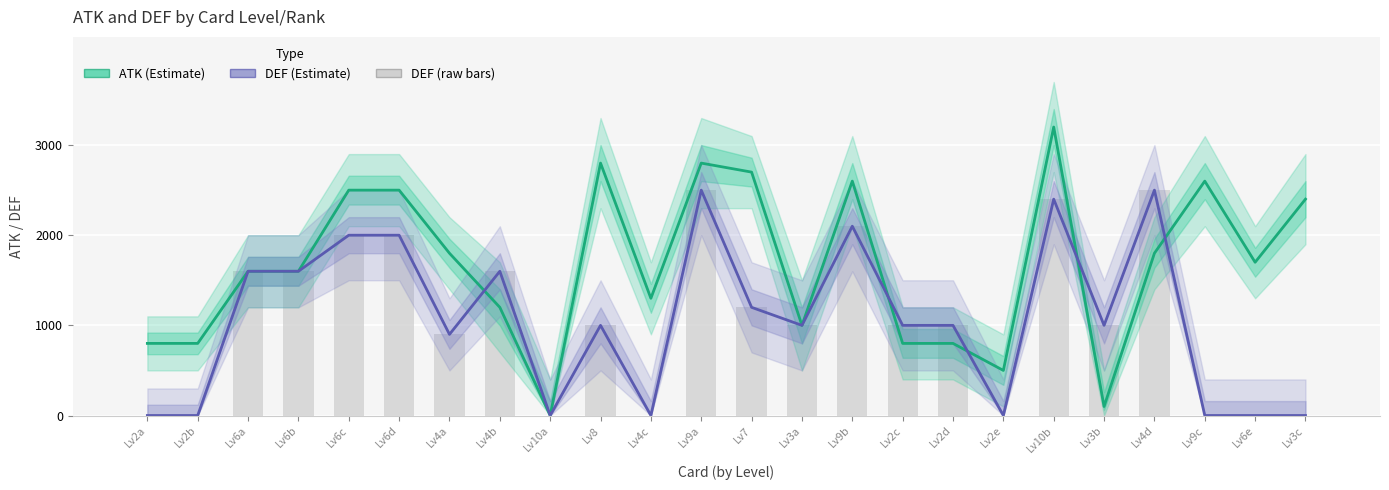

Which series has the largest total across all categories?

ATK (Estimate)